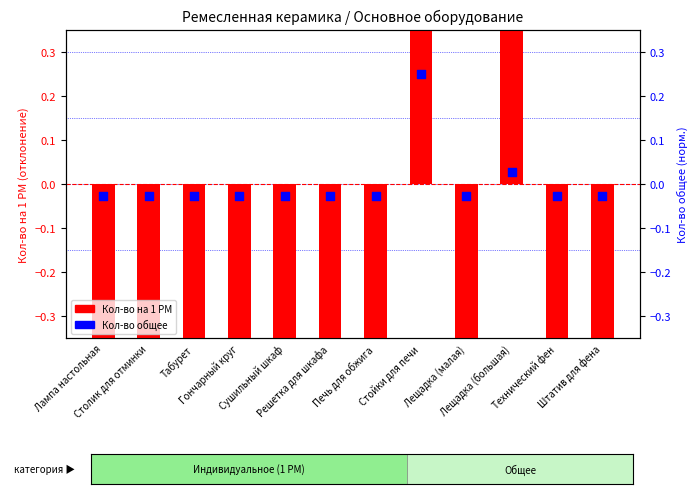

At how many categories does at least one series exceed 3?

1